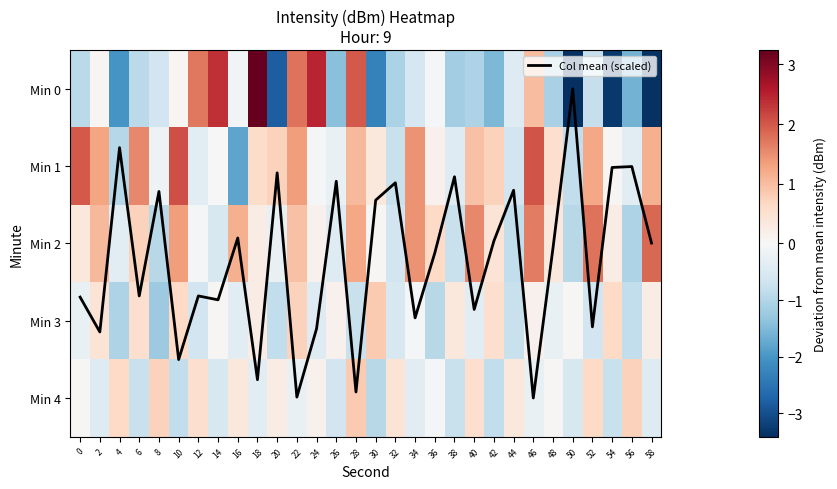

How many data points does each series have?

30